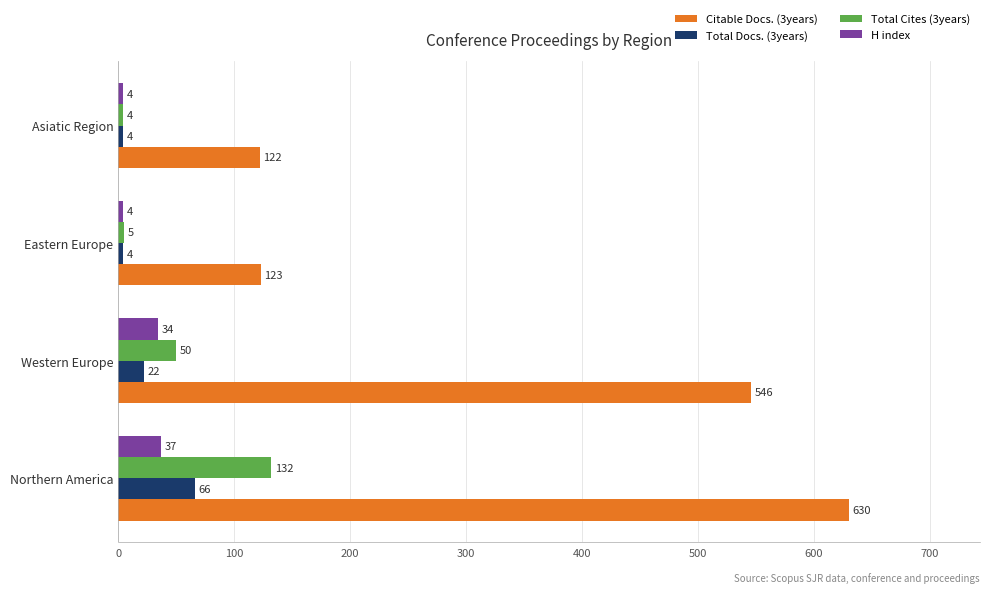

What is the difference between the maximum and minimum values in the H index series?

33